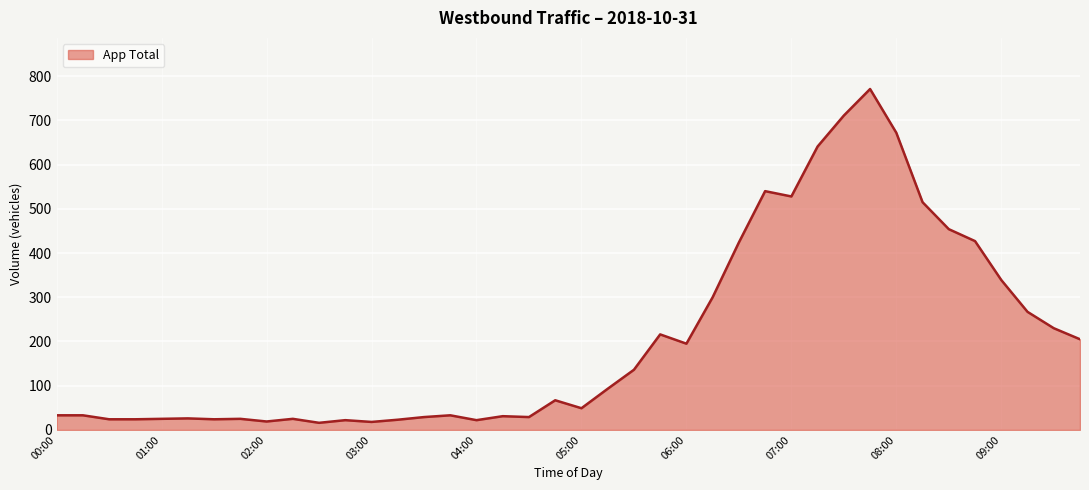

What is the sum of all values?

8261